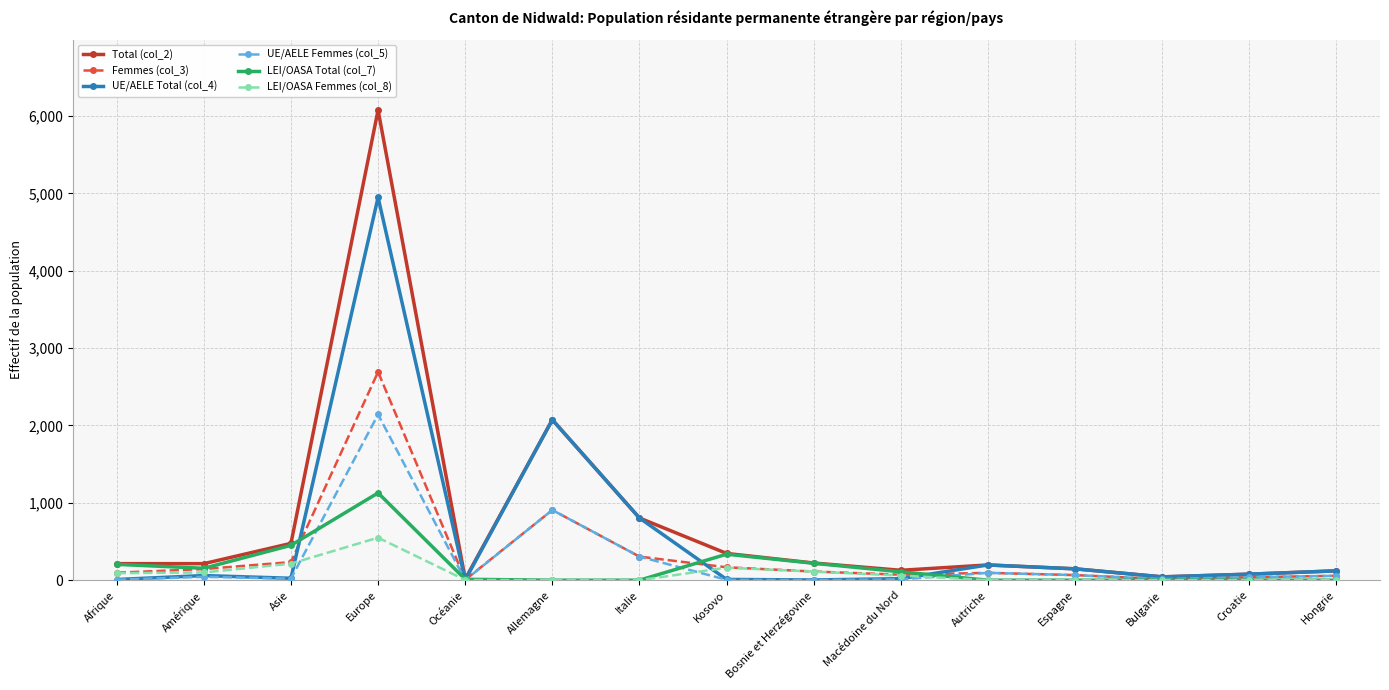

The value of LEI/OASA Femmes (col_8) at Océanie is 3. True or false?

True